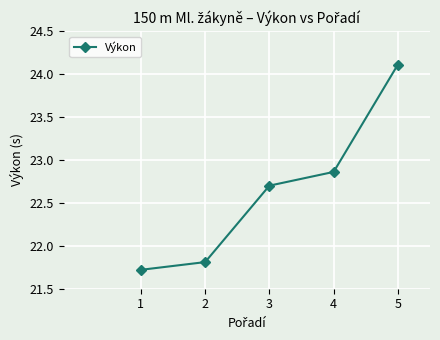

What is the minimum value shown in the chart?

21.7